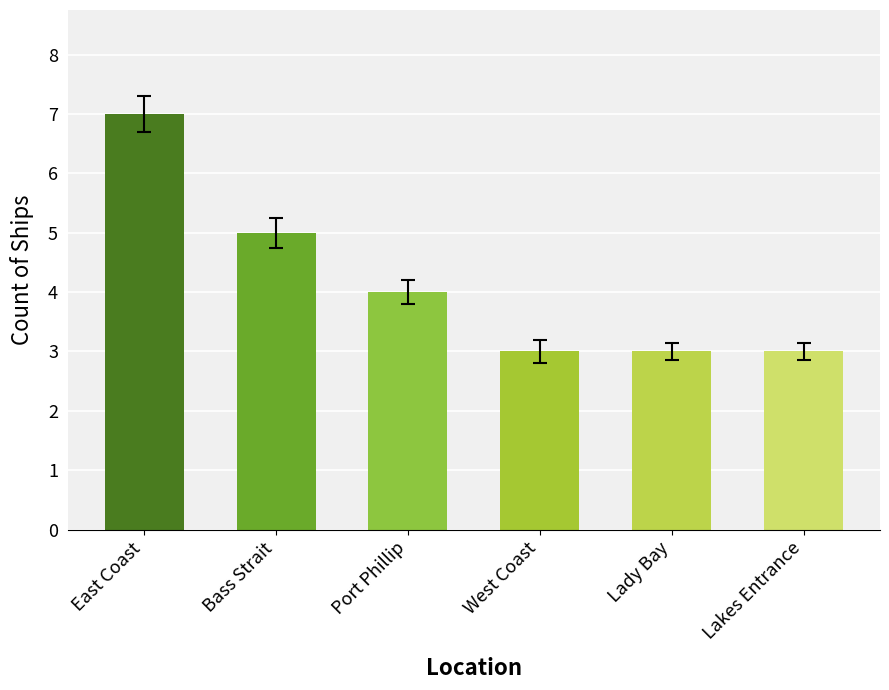

What is the minimum value shown in the chart?

3